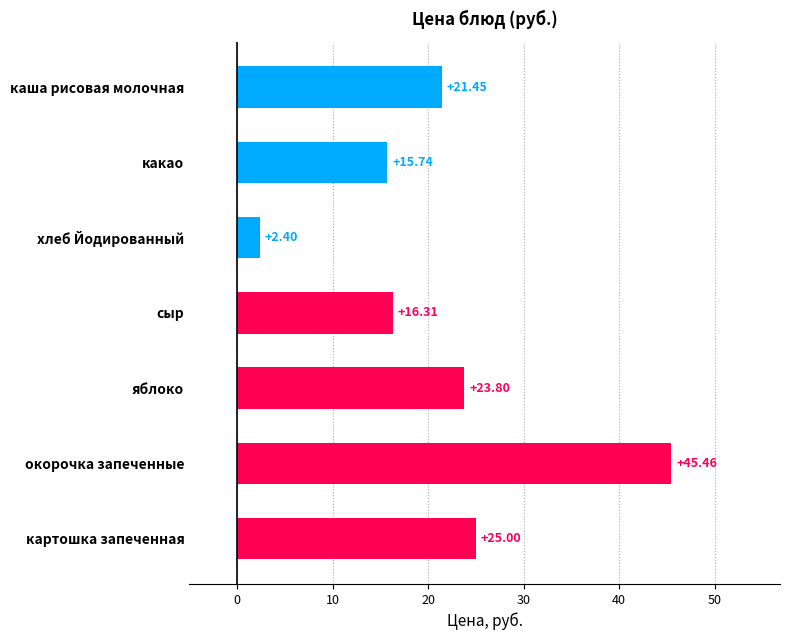

What is the sum of all values?

150.2